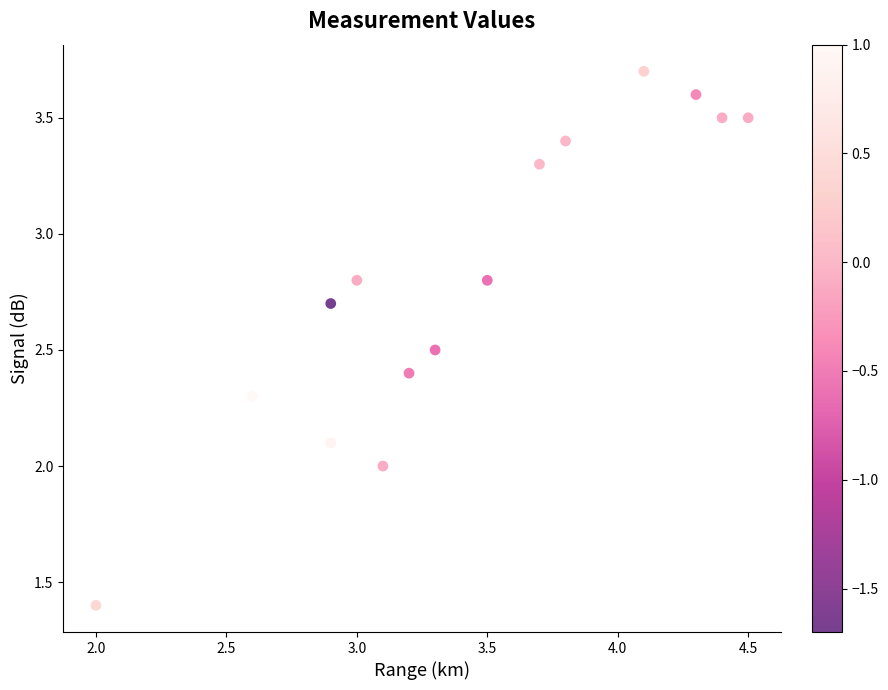

What is the range of X values (max minus min)?

2.5